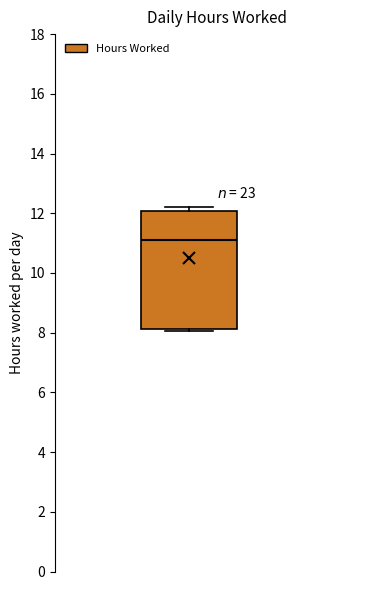

Transcribe this box plot: give where the median line is, the range the box spans, and where the two whiskers end, as read against the y-axis. The values are not printed on the chart, so give them approximately, as read against the axis.

median 11.2, box 8.2 to 12.0, whiskers 8.0 to 12.2